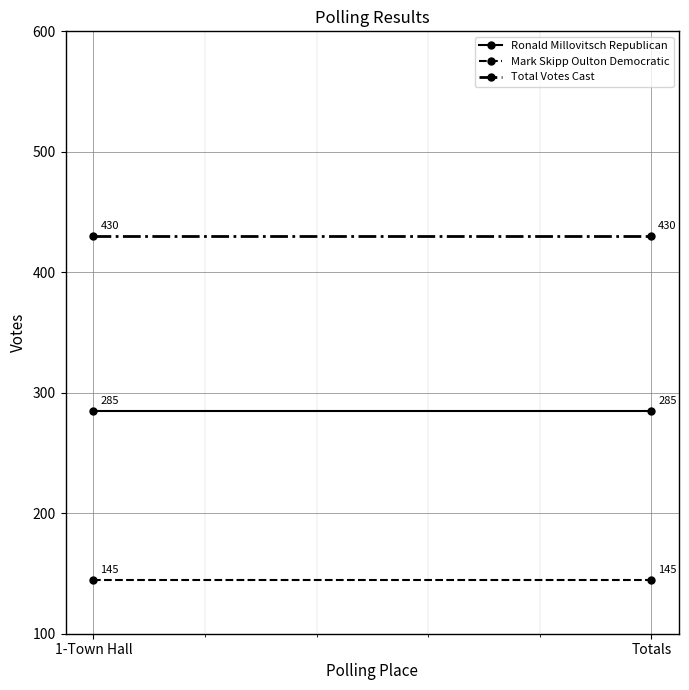

Read the Total Votes Cast value at Totals.

430